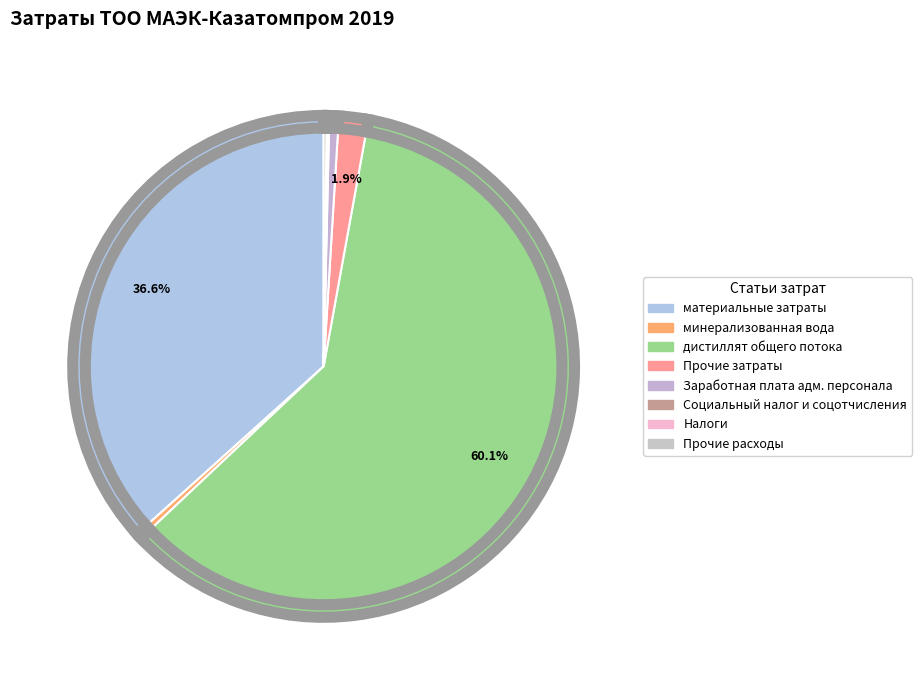

What is the change in value from Социальный налог и соцотчисления to Налоги?

+345